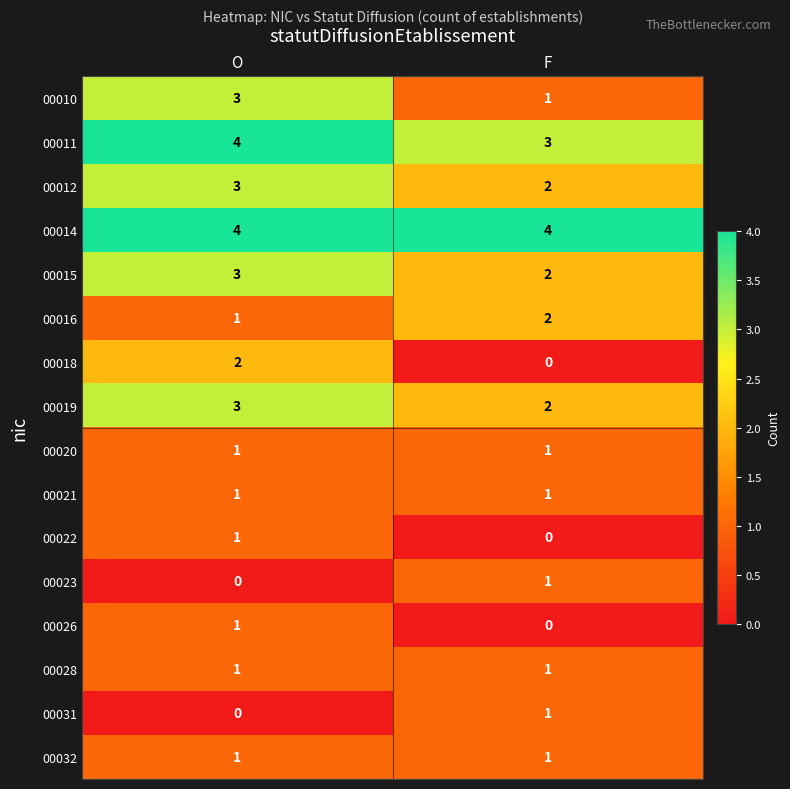

At which category is the sum across all series the highest?

O